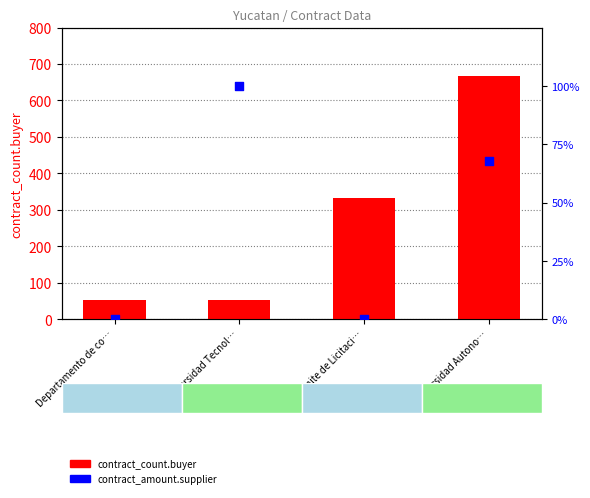

What is the total value across all series at Departamento de co…?

52.0